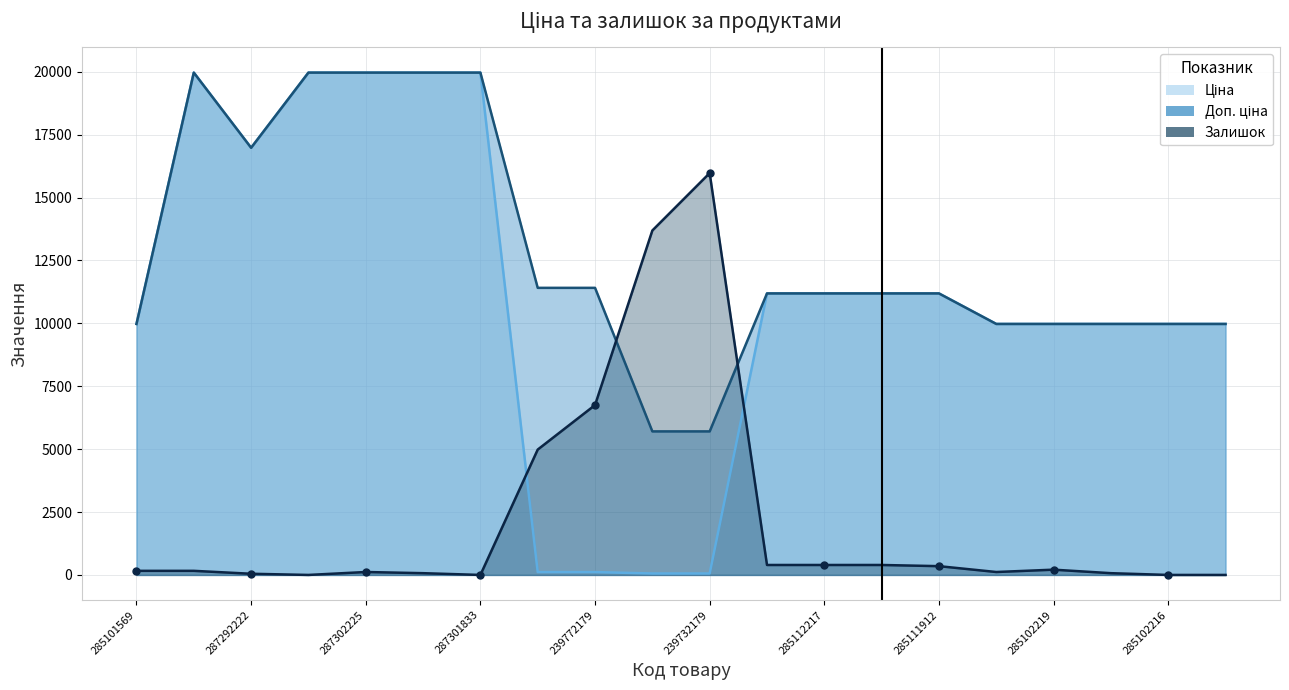

Rank the categories by Доп. ціна value from highest to lowest.

287302223, 287302226, 287302225, 287302224, 287301833, 287292222, 239772195, 239772179, 285112220, 285112217, 285111961, 285111912, 285101569, 285102221, 285102219, 285102218, 285102216, 285102120, 239732195, 239732179